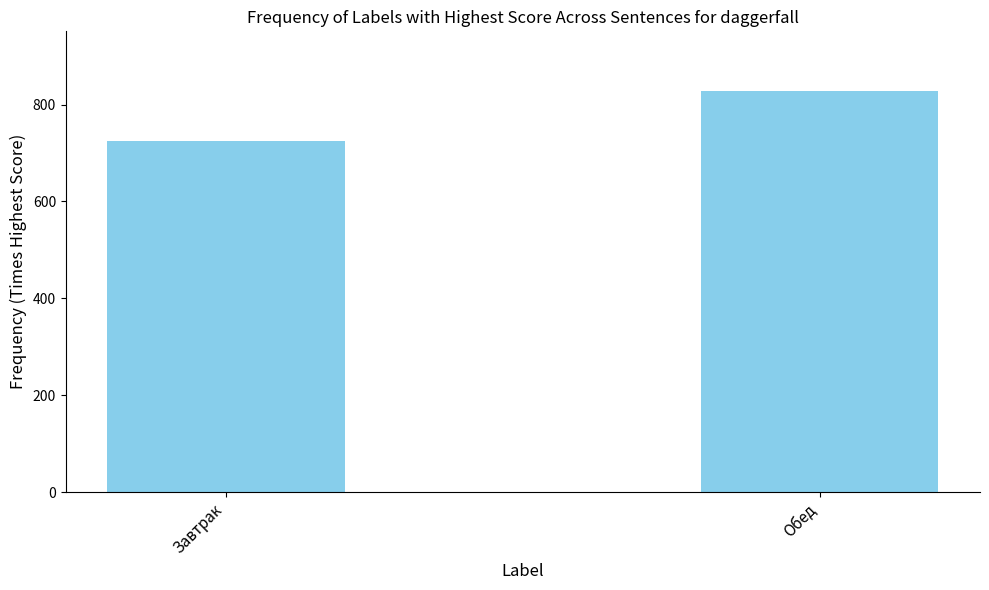

At which label is the value closest to 776?

Завтрак